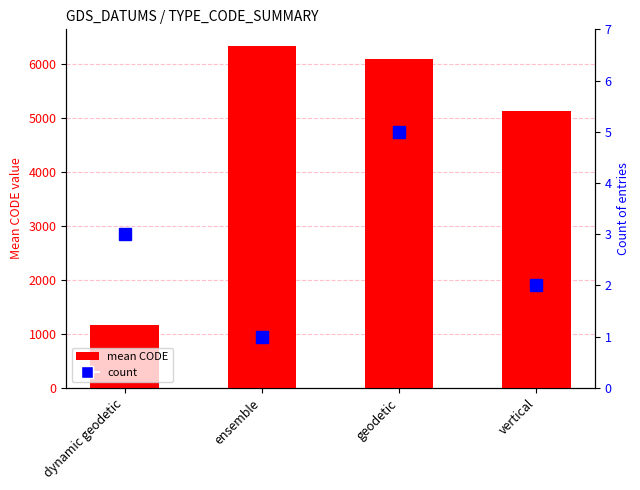

What is the highest value of the count series?

5.0